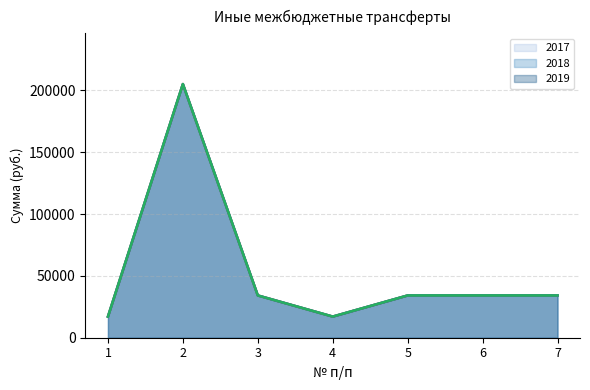

The 2019 (line) series shows 34177 at 3. True or false?

True